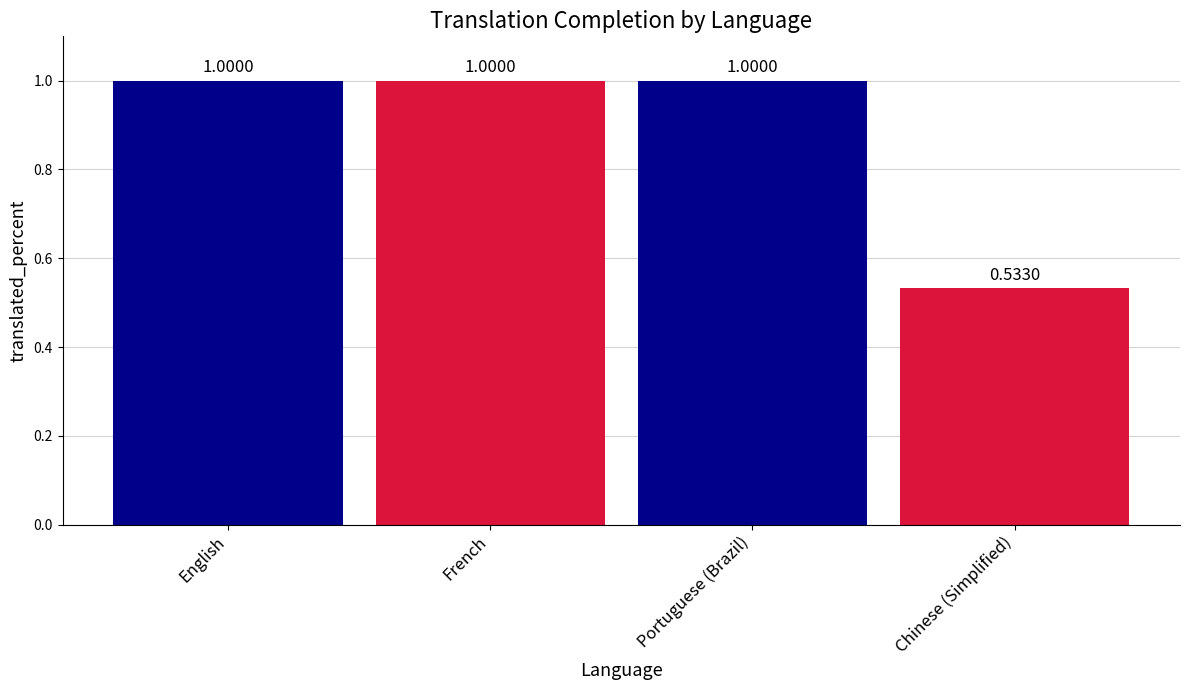

Which has a higher value, Chinese (Simplified) or English?

English